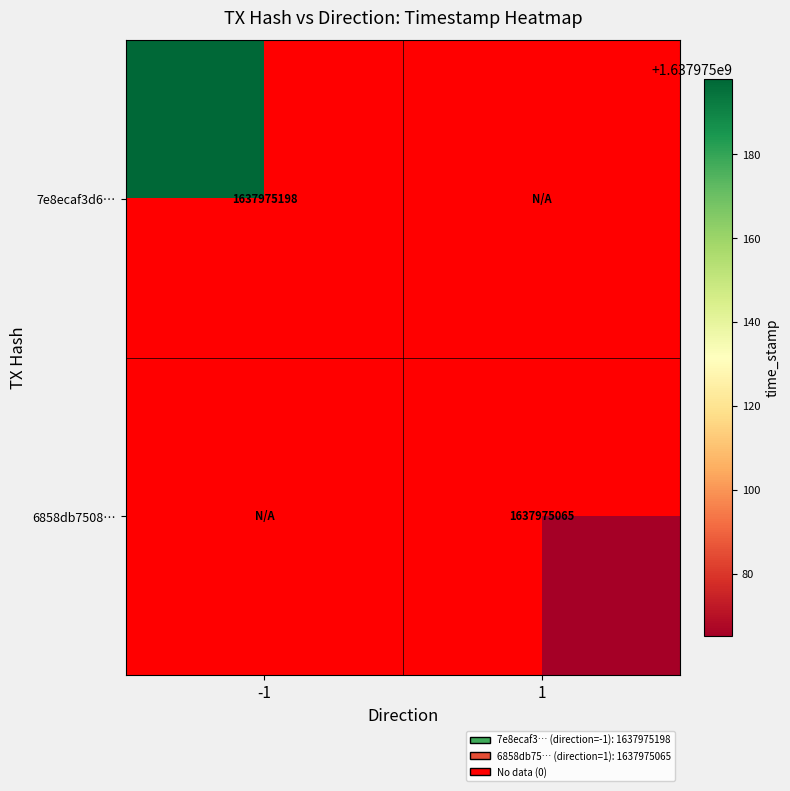

At how many categories does at least one series exceed 551317188?

2